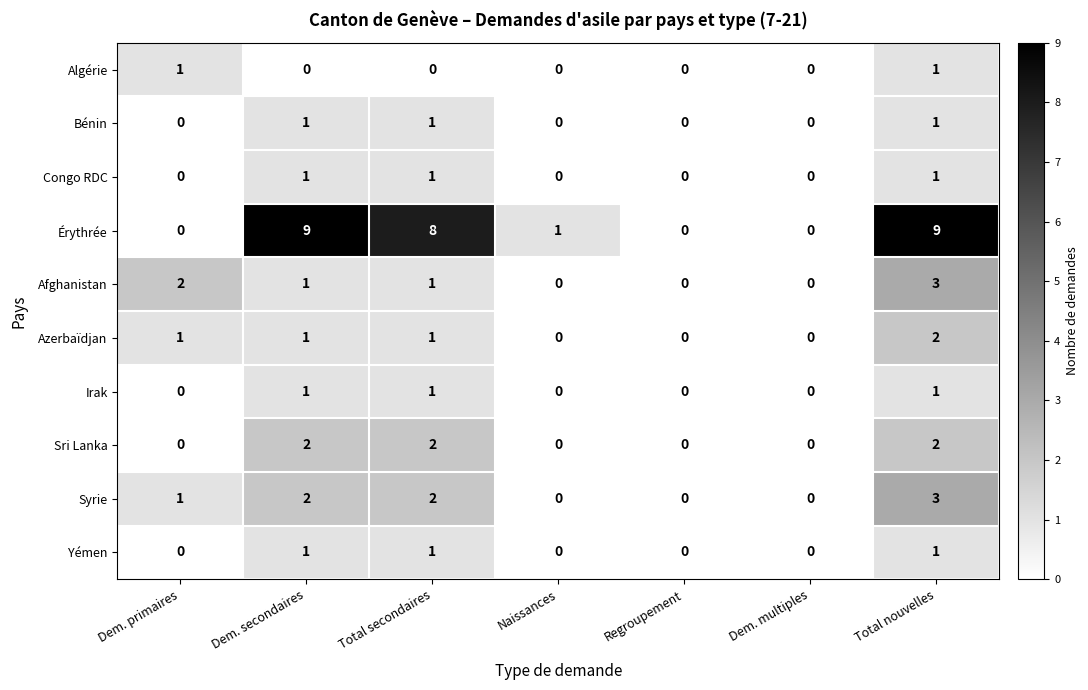

How many data points does each series have?

7